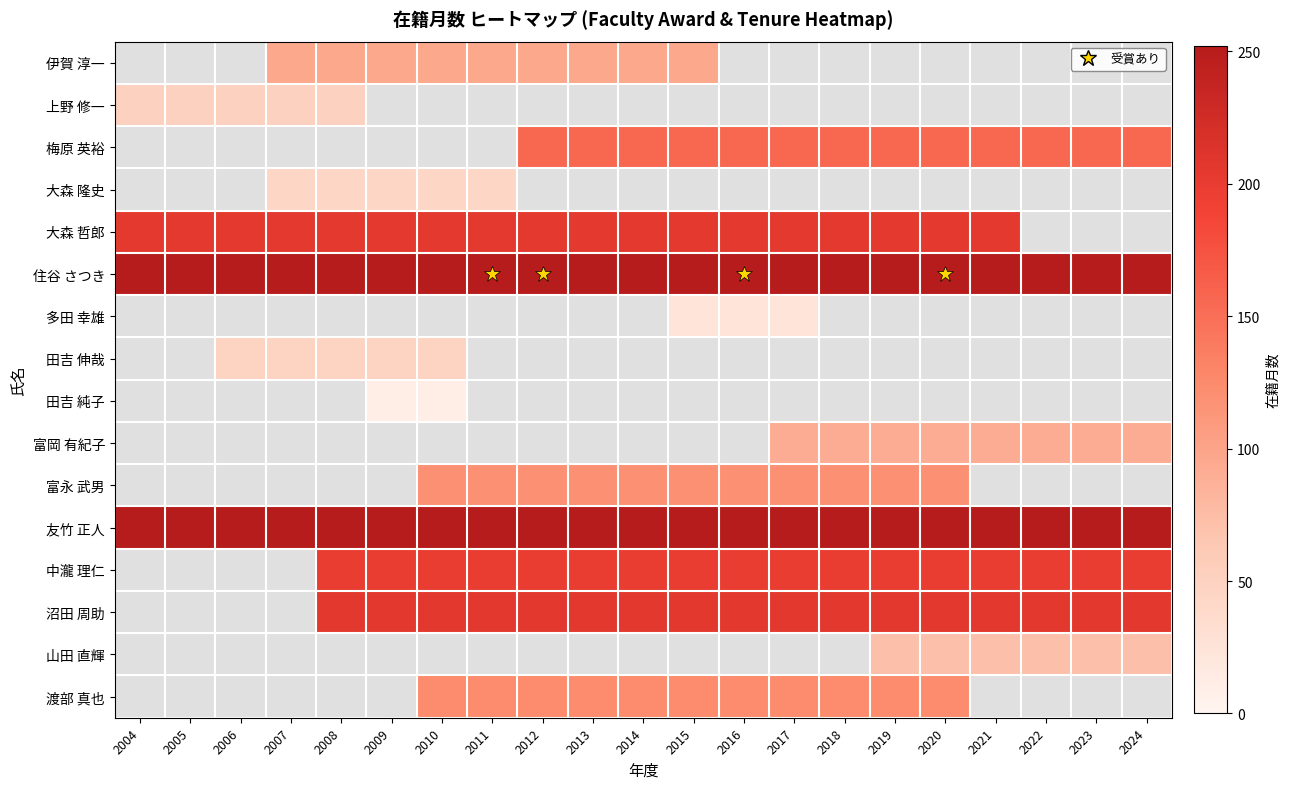

True or false: 中瀧 理仁 has a value of 198.0 at 2022.

True